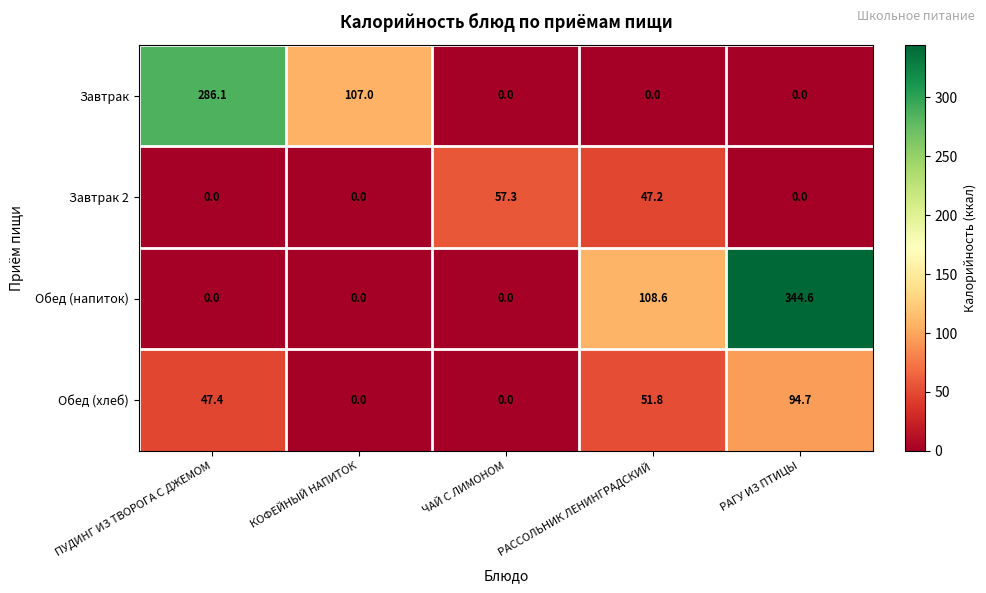

Which label corresponds to the largest value in the chart?

РАГУ ИЗ ПТИЦЫ